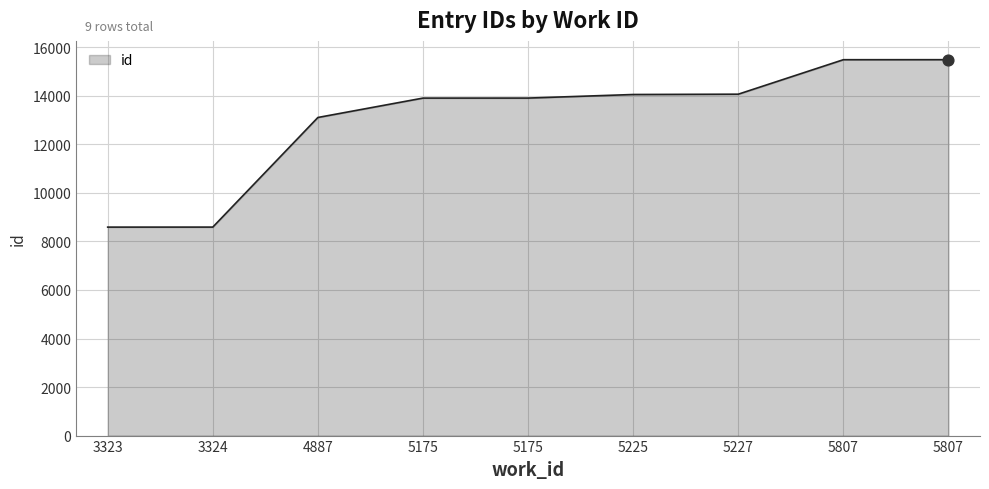

How many lines are shown in the chart?

1